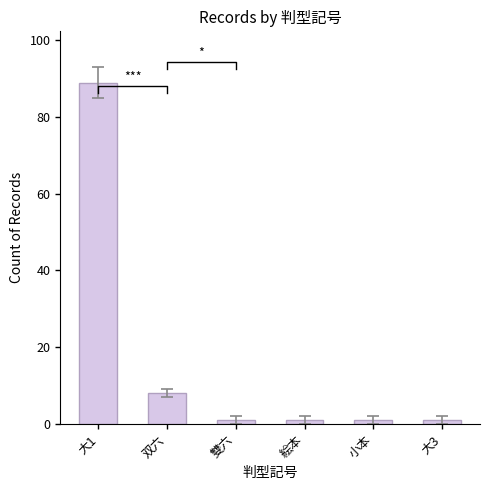

Reading left to right, extract all data points from this chart.

89	8	1	1	1	1